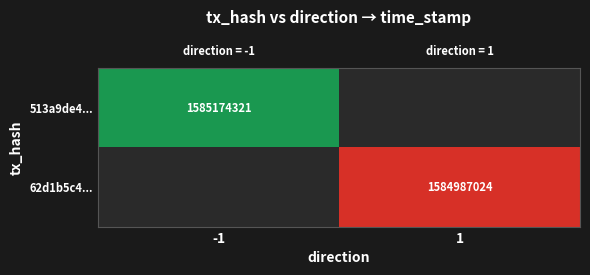

Count the number of categories in the chart.

2